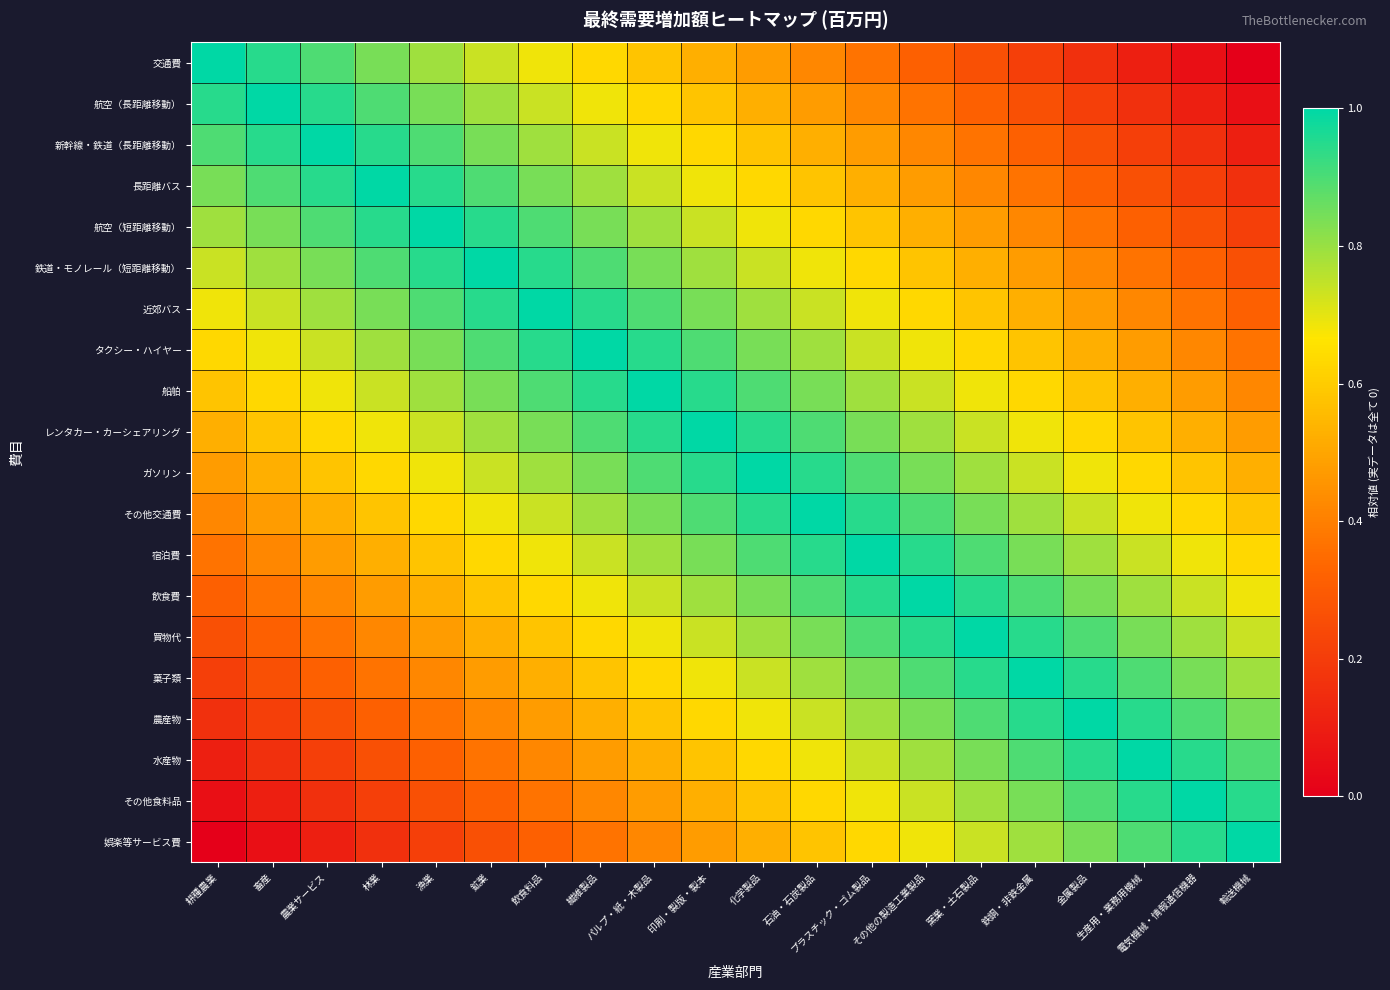

Which label corresponds to the smallest value in the chart?

輸送機械